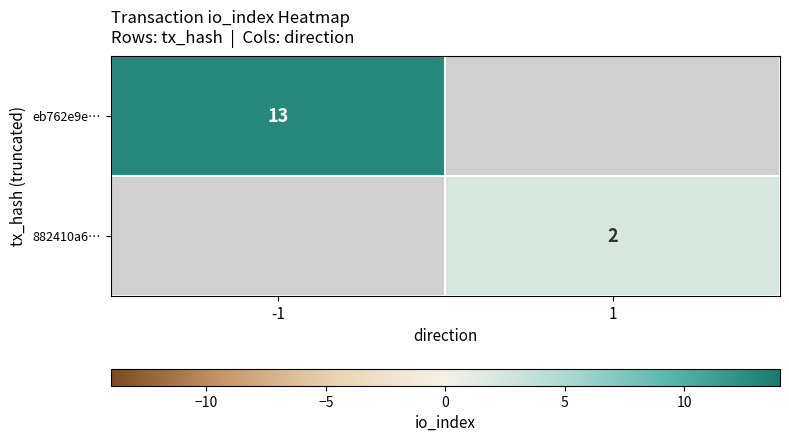

Is the value of 882410a6… at 1 greater than the value of eb762e9e… at -1?

No